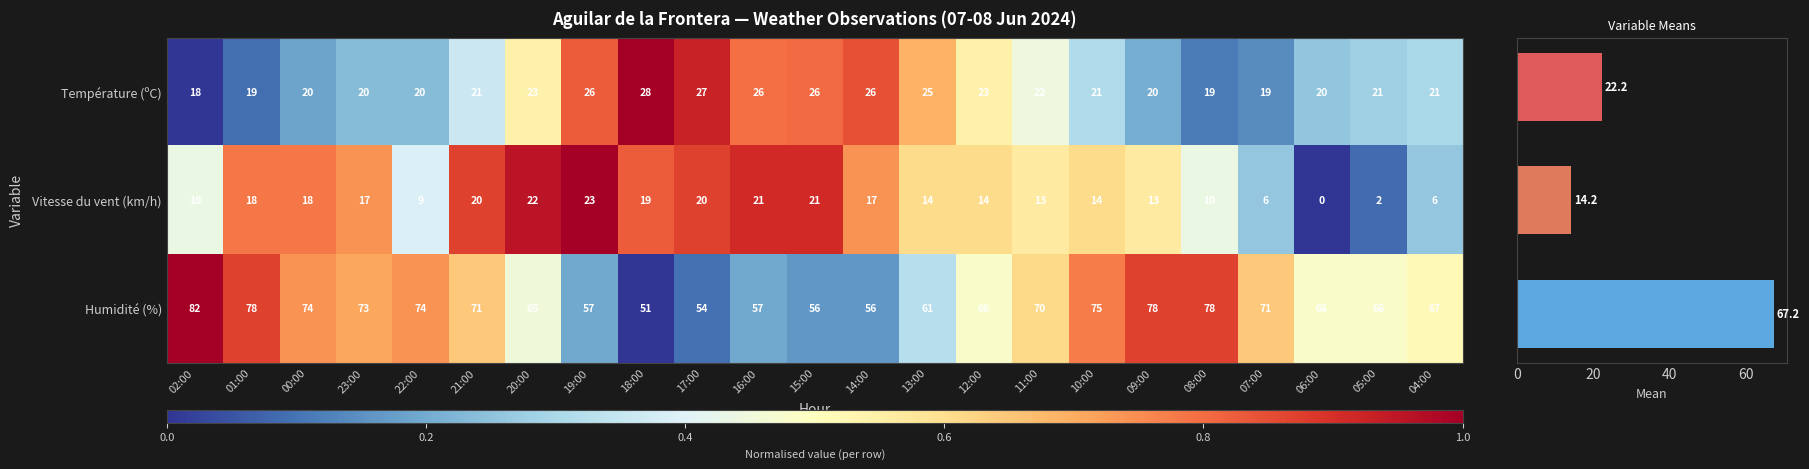

Reading left to right, transcribe all the data shown in this chart.

Température (ºC): 0.0	0.1	0.2	0.2	0.2	0.4	0.5	0.8	1.0	0.9	0.8	0.8	0.8	0.7	0.5	0.4	0.3	0.2	0.1	0.1	0.3	0.3	0.3
Vitesse du vent (km/h): 0.4	0.8	0.8	0.7	0.4	0.9	1.0	1.0	0.8	0.9	0.9	0.9	0.7	0.6	0.6	0.6	0.6	0.6	0.4	0.3	0.0	0.1	0.3
Humidité (%): 1.0	0.9	0.7	0.7	0.7	0.6	0.5	0.2	0.0	0.1	0.2	0.2	0.2	0.3	0.5	0.6	0.8	0.9	0.9	0.6	0.5	0.5	0.5